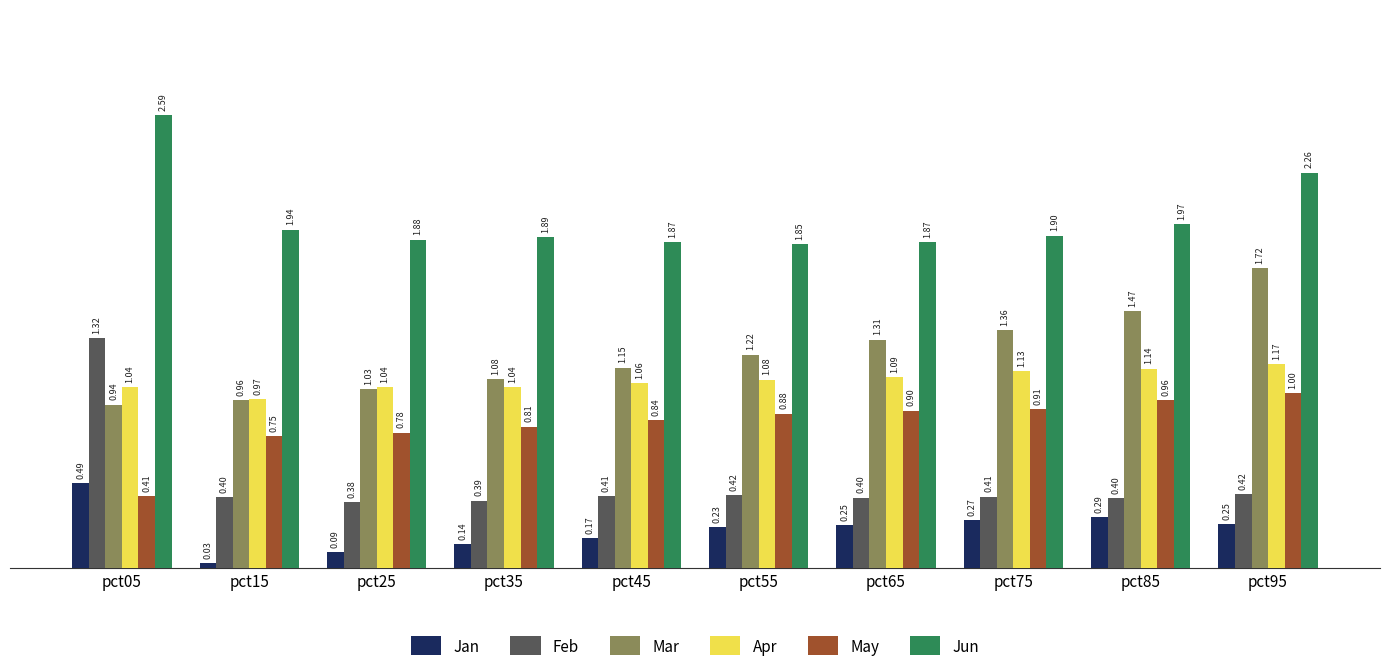

Which series changed the most between pct65 and pct85?

Mar